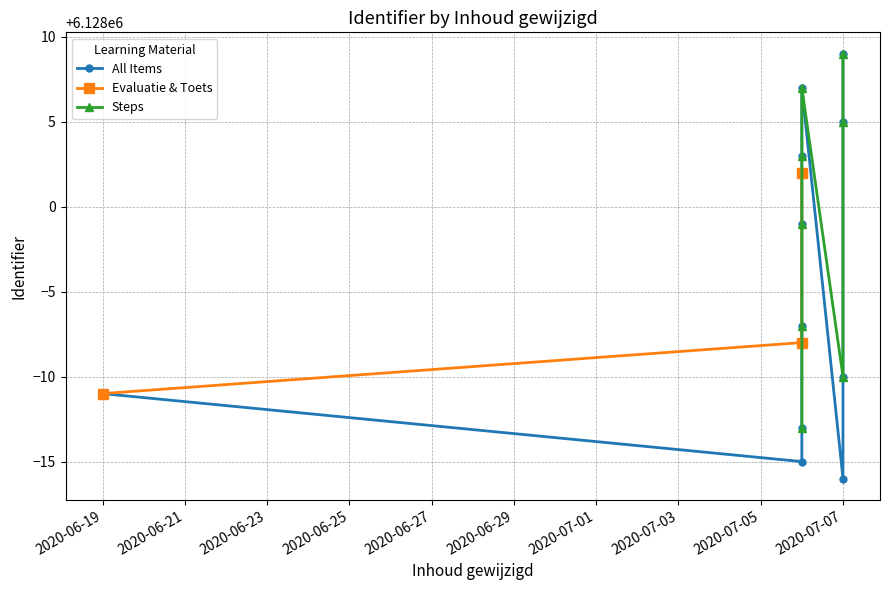

What is the change in value from 2020-07-07 to 2020-07-07?

+15